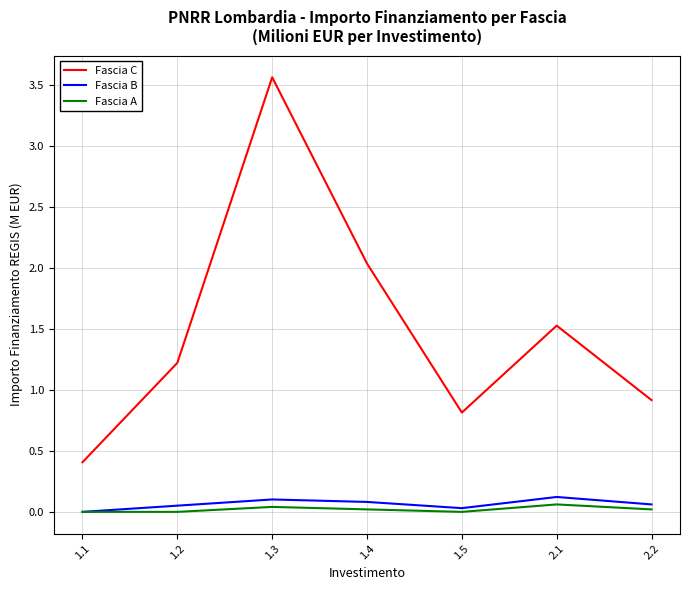

What position from the left is 1.5?

5